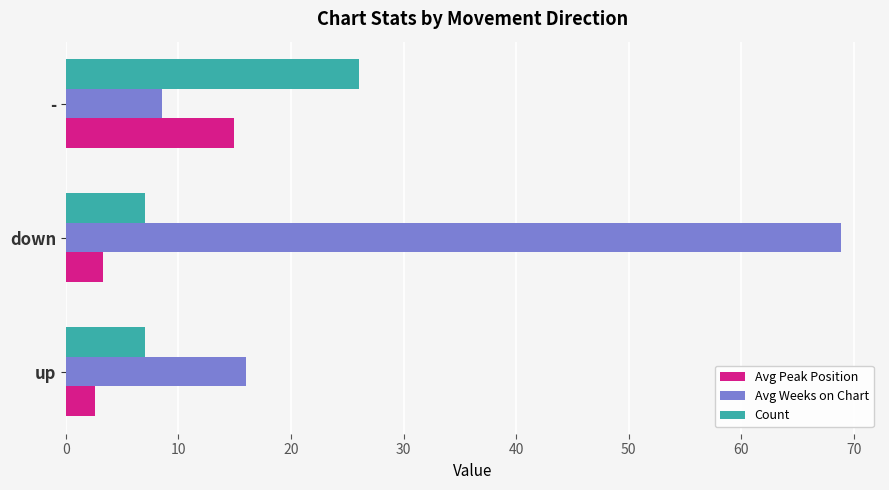

What is the total value across all series at down?

79.2